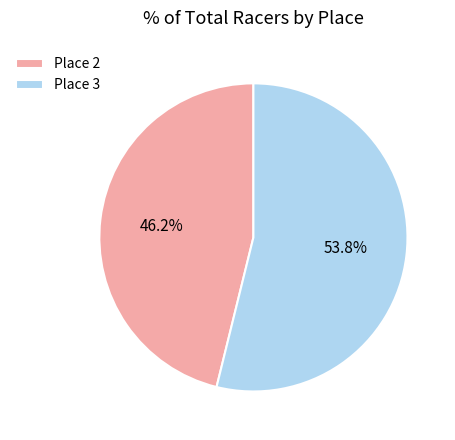

True or false: Place 3 accounts for 64% of the total.

False